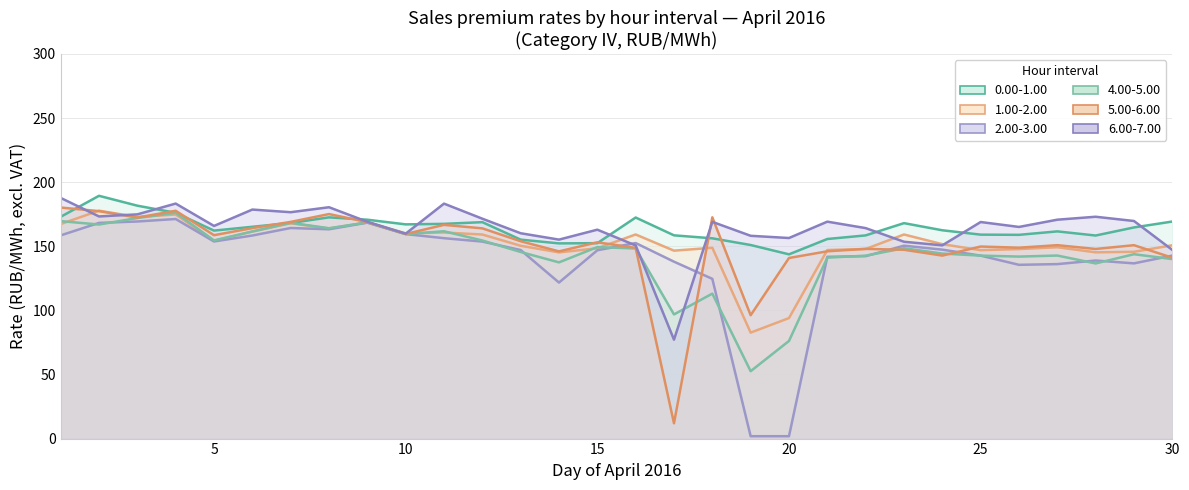

How many interior local valleys does the 1.00-2.00 series have?

9